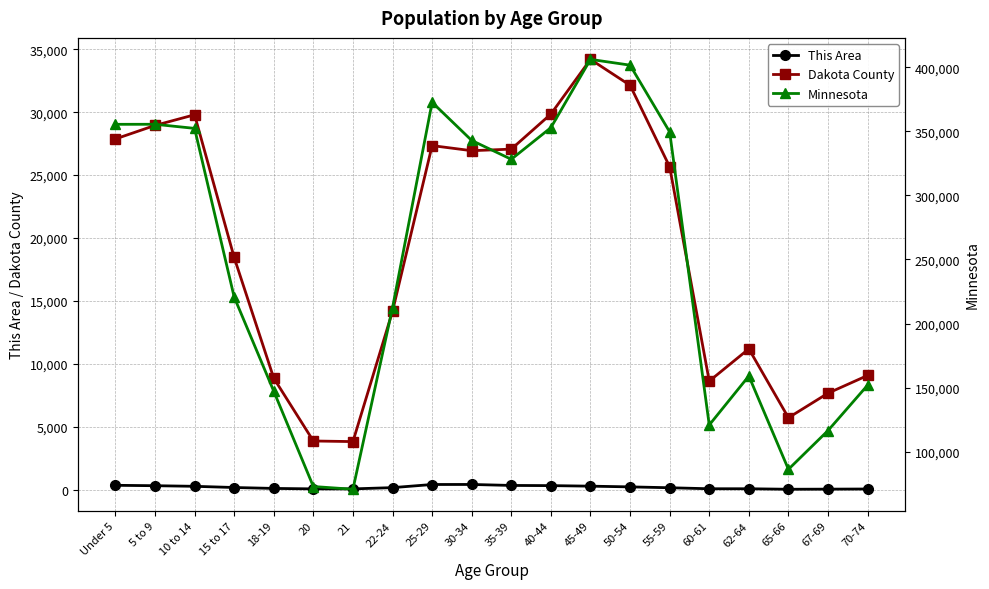

What is the total value across all series at 40-44?

383063